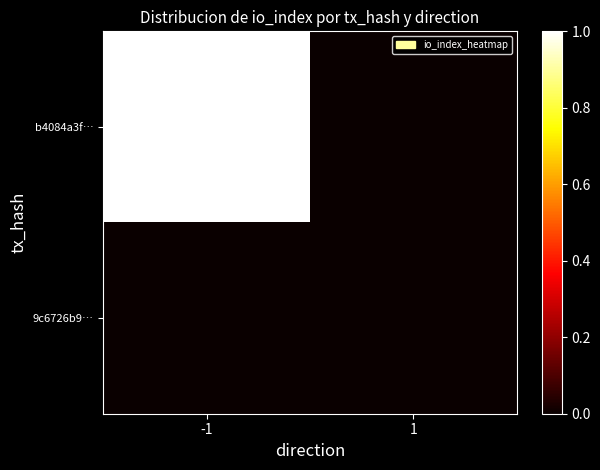

Between -1 and 1, which is larger?

-1